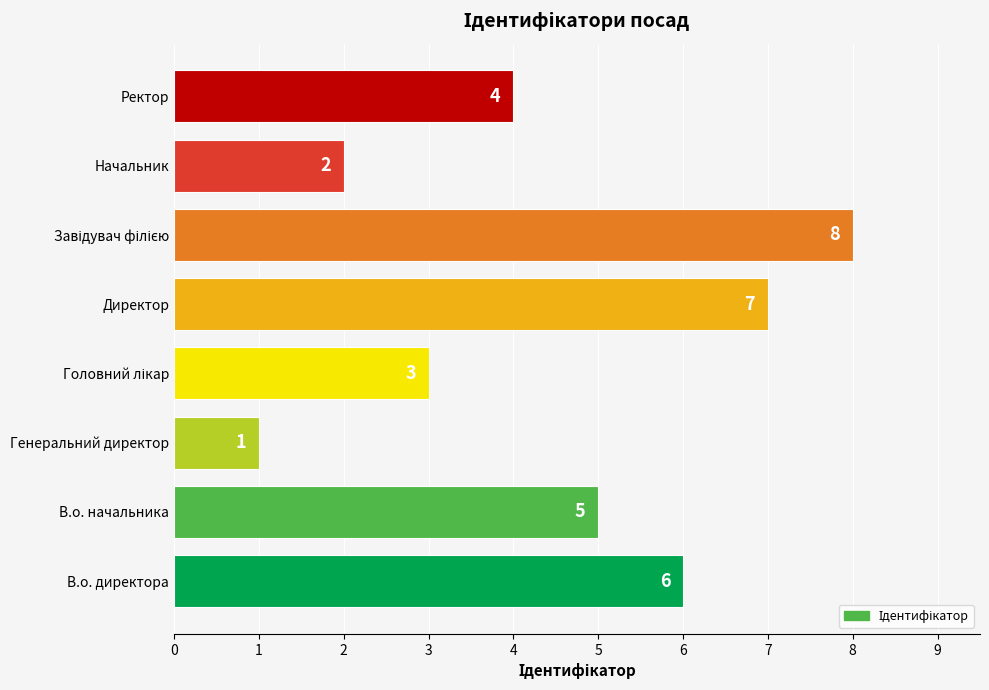

Is it true that the value at В.о. начальника is 5?

True